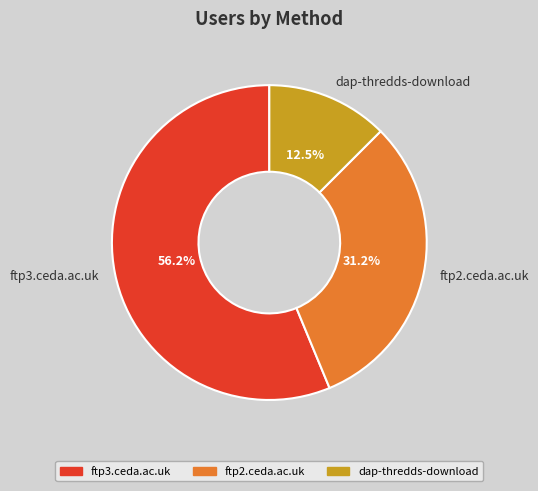

To the nearest percent, what portion does ftp2.ceda.ac.uk represent?

31%